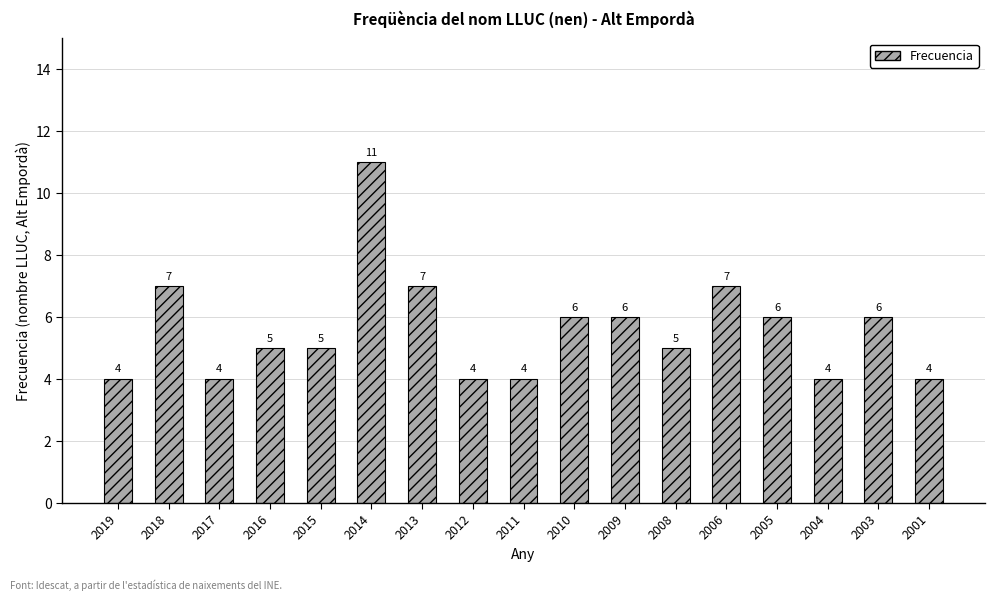

What is the difference between the second highest and minimum values?

3